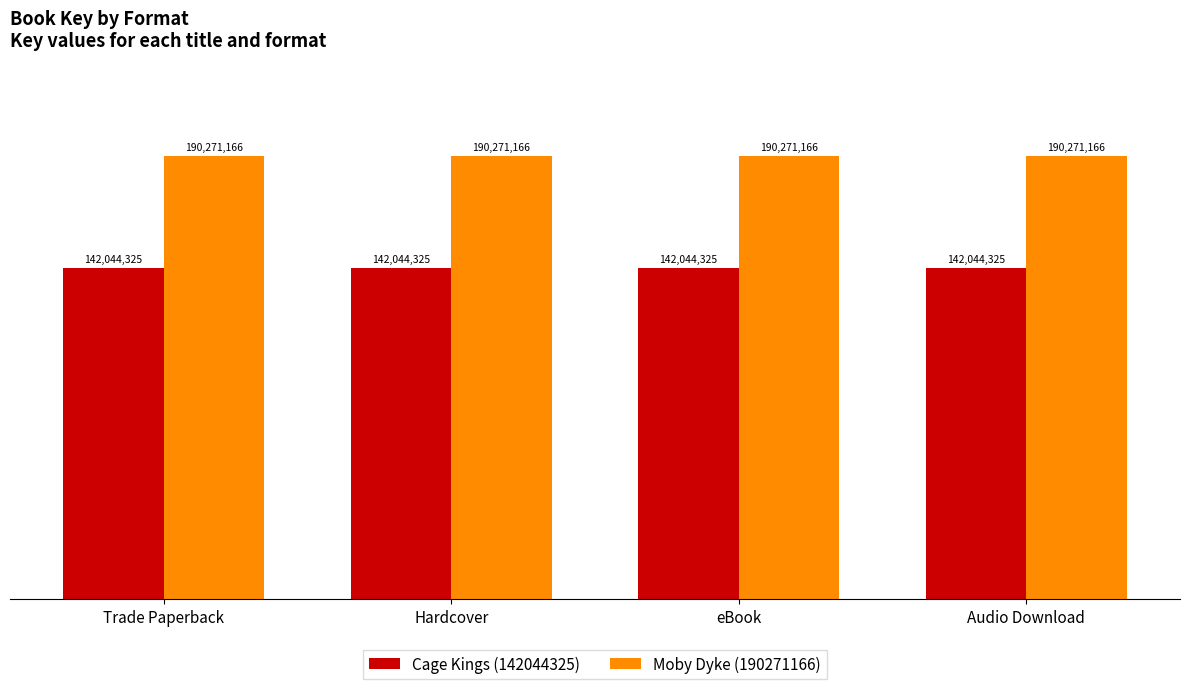

What is the difference between the highest and lowest values at Trade Paperback?

48226841